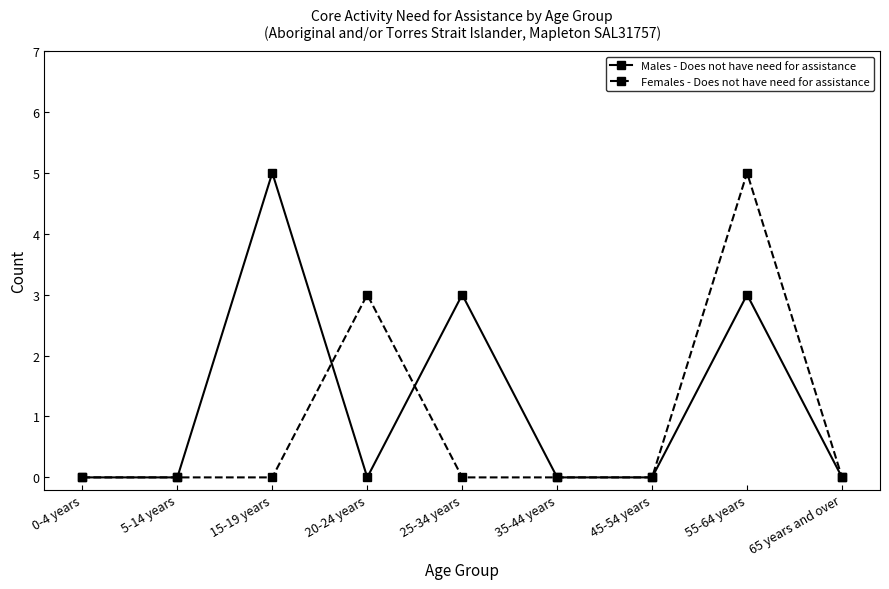

Which series changed the most between 15-19 years and 55-64 years?

Females - Does not have need for assistance